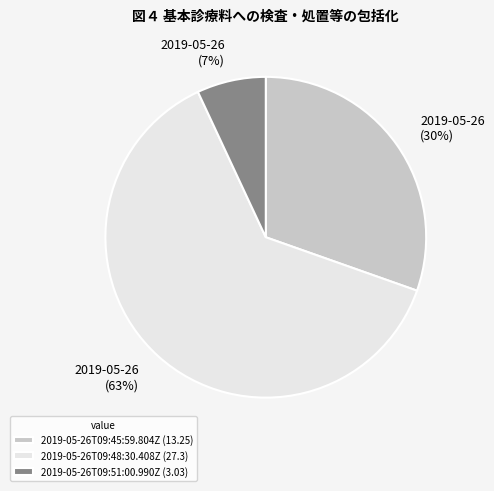

To the nearest percent, what portion does 2019-05-26T09:48:30.408Z represent?

63%